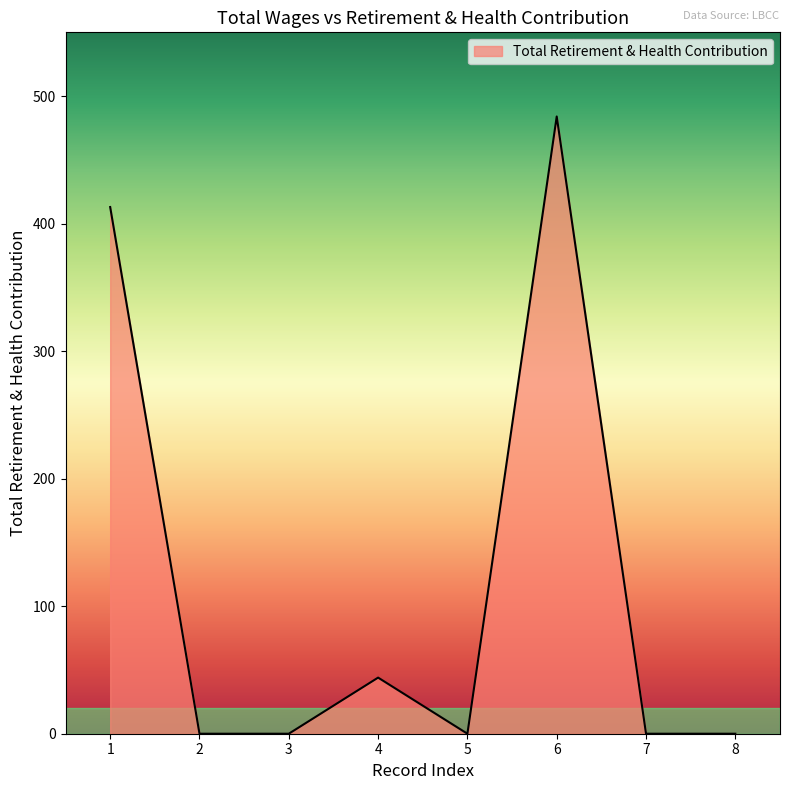

What is the change in value from 1 to 5?

-413